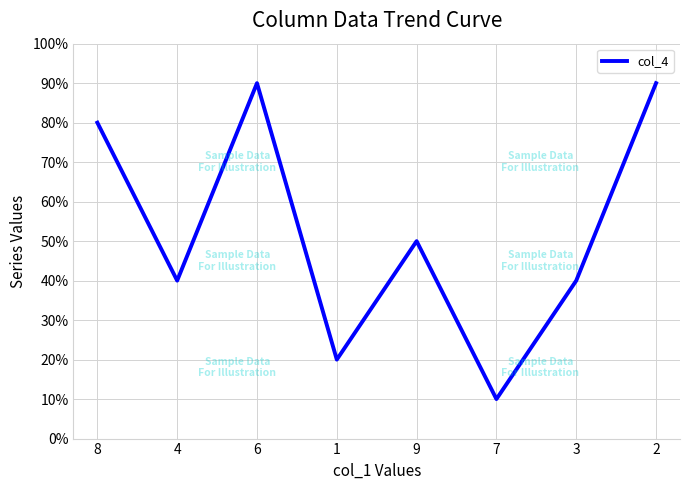

Reading left to right, list all the values displayed in this chart.

8=8	4=4	6=9	1=2	9=5	7=1	3=4	2=9